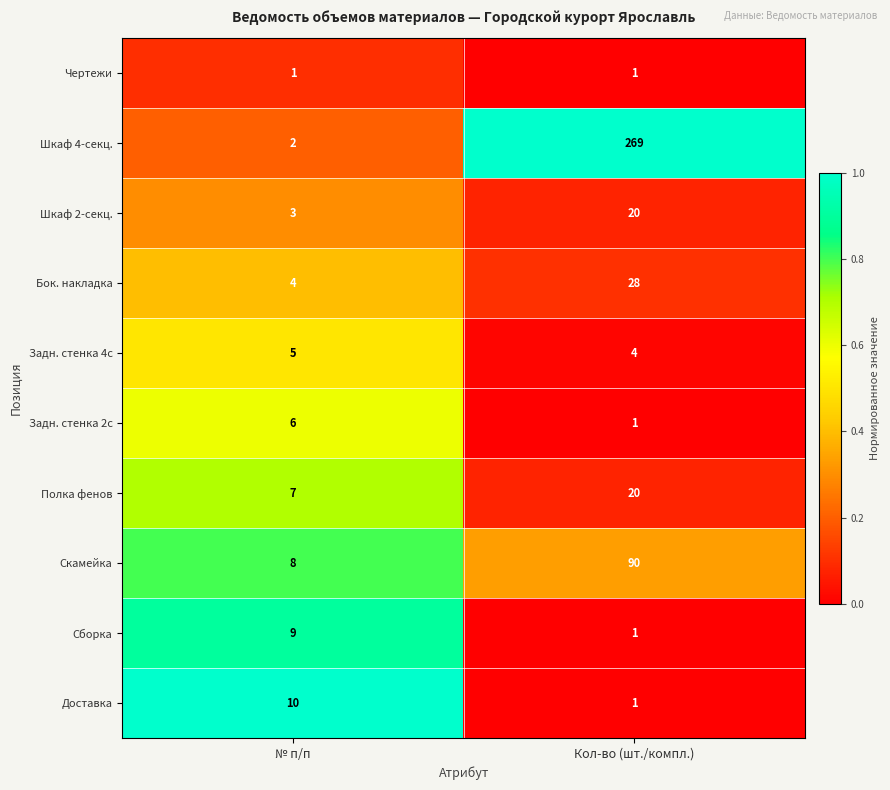

Reading right to left, extract all data points from this chart.

Чертежи: 1	1
Шкаф 4-секц.: 269	2
Шкаф 2-секц.: 20	3
Бок. накладка: 28	4
Задн. стенка 4с: 4	5
Задн. стенка 2с: 1	6
Полка фенов: 20	7
Скамейка: 90	8
Сборка: 1	9
Доставка: 1	10